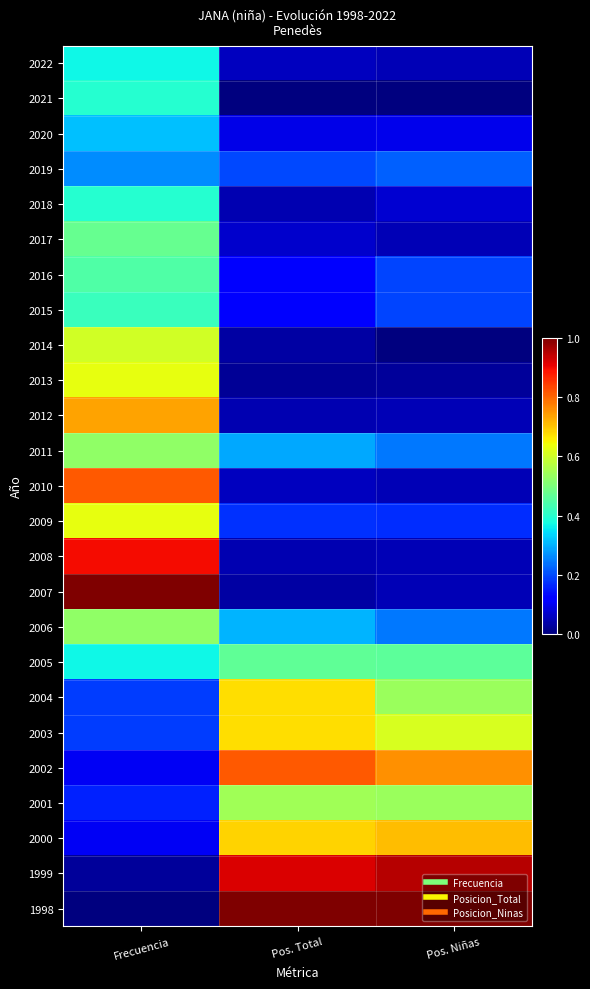

What is the spread (max minus min) of values at Pos. Total?

1.0